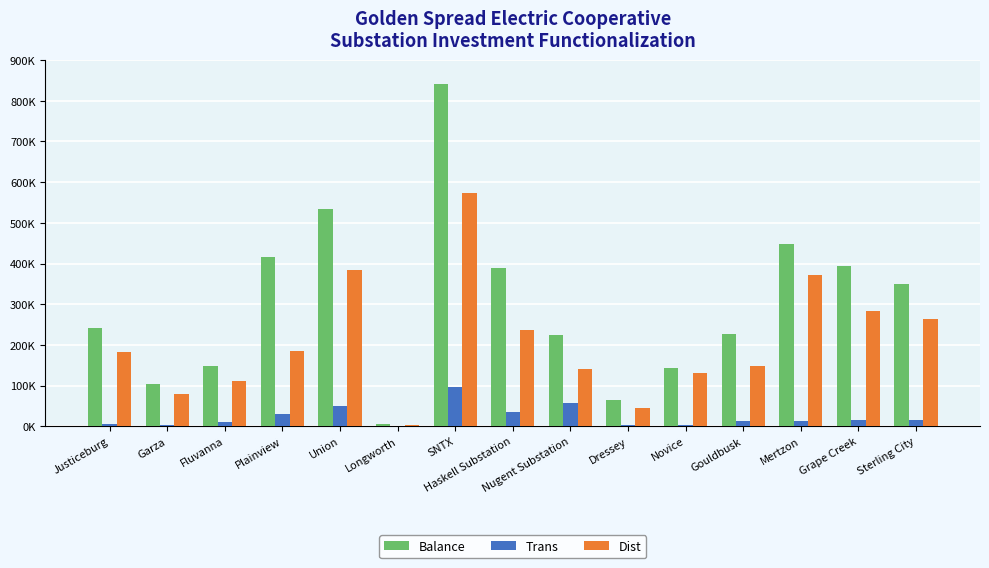

The value of Dist at Fluvanna is 112288.9. True or false?

True